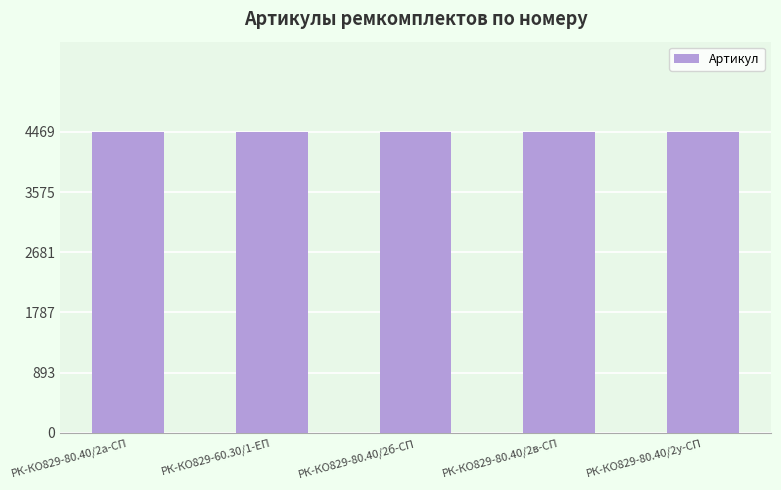

What is the smallest value displayed?

4465